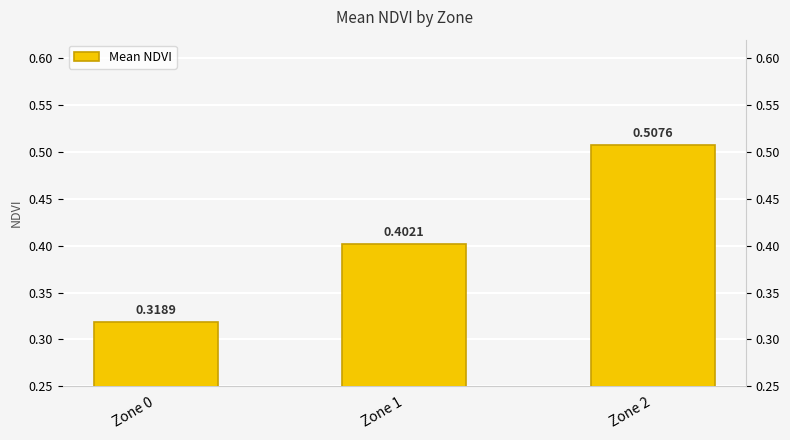

Where is the data nearest to the value 0?

Zone 0